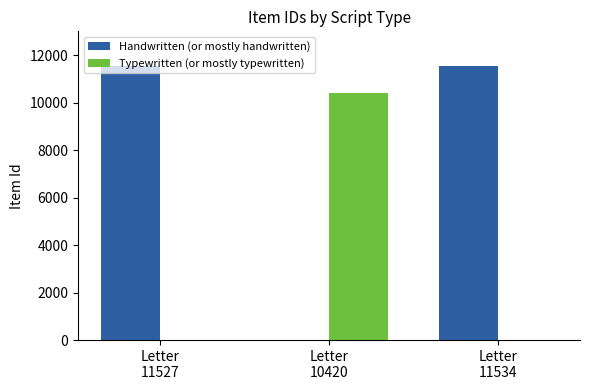

What is the greatest value displayed?

11534